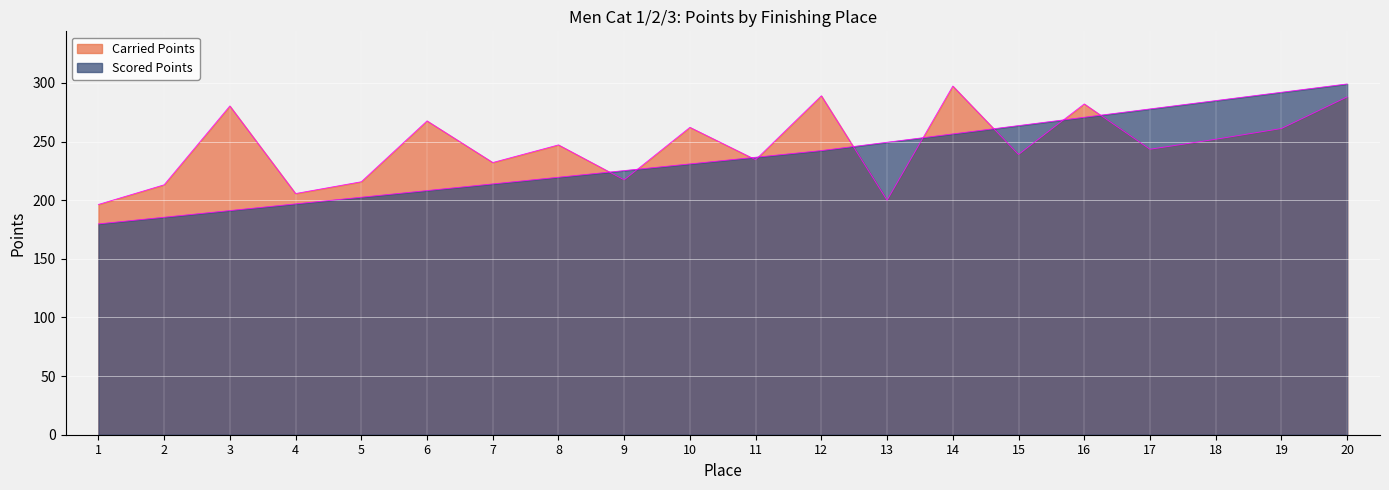

Rank the series by their average value, from lowest to highest.

Scored Points, Carried Points